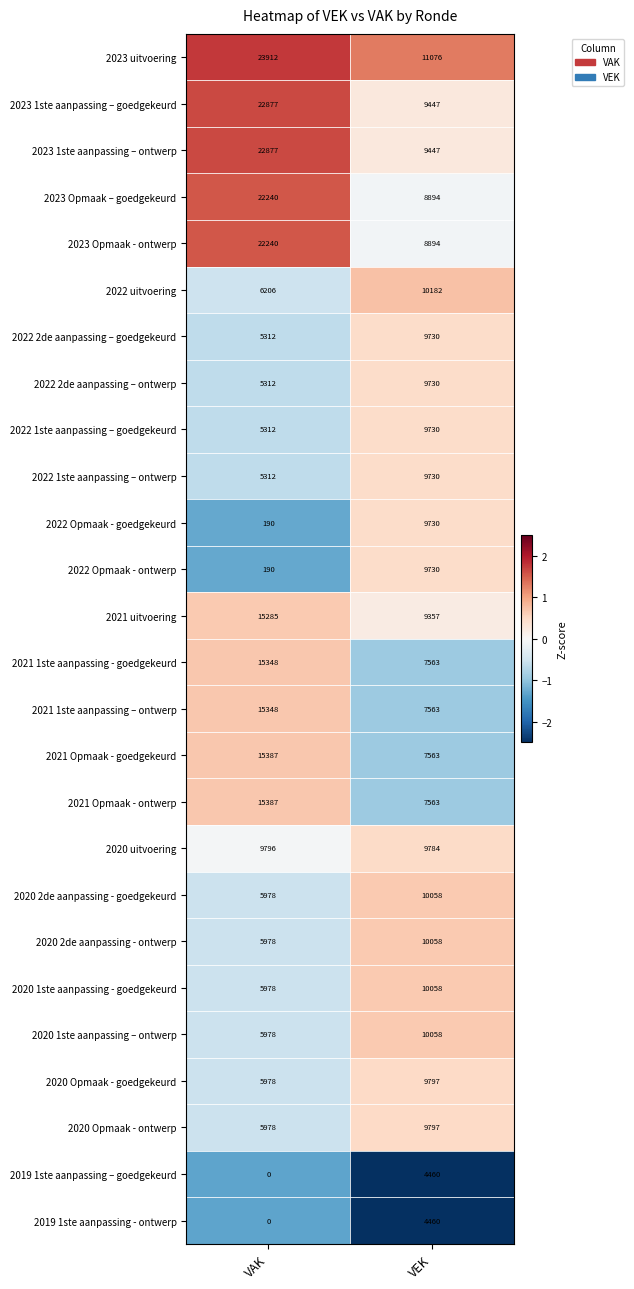

Is it true that 2019 1ste aanpassing - ontwerp equals 4460 at VEK?

True